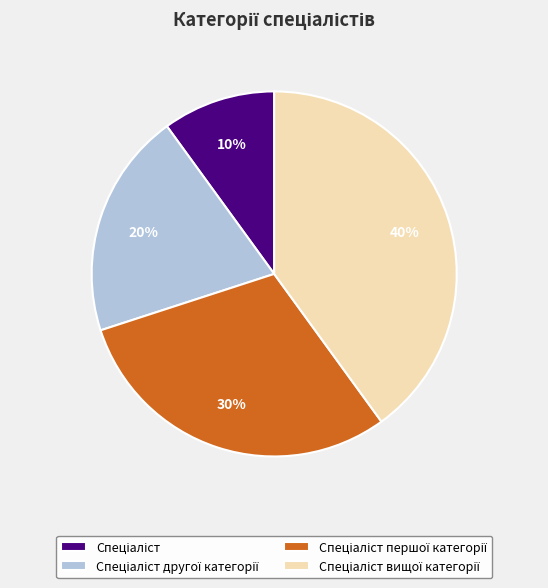

Is there a majority slice in this chart?

No